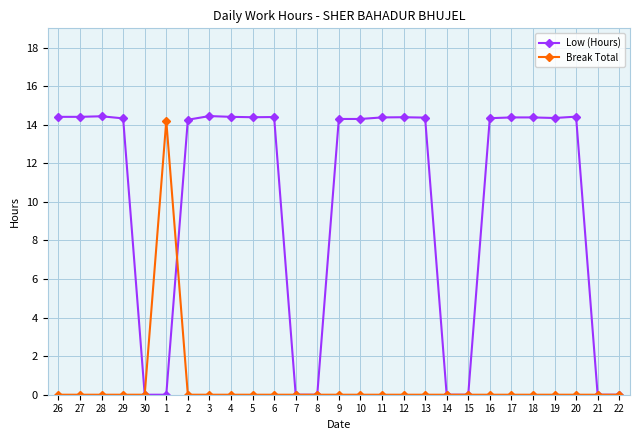

Rank the series by their average value, from lowest to highest.

Break Total, Low (Hours)